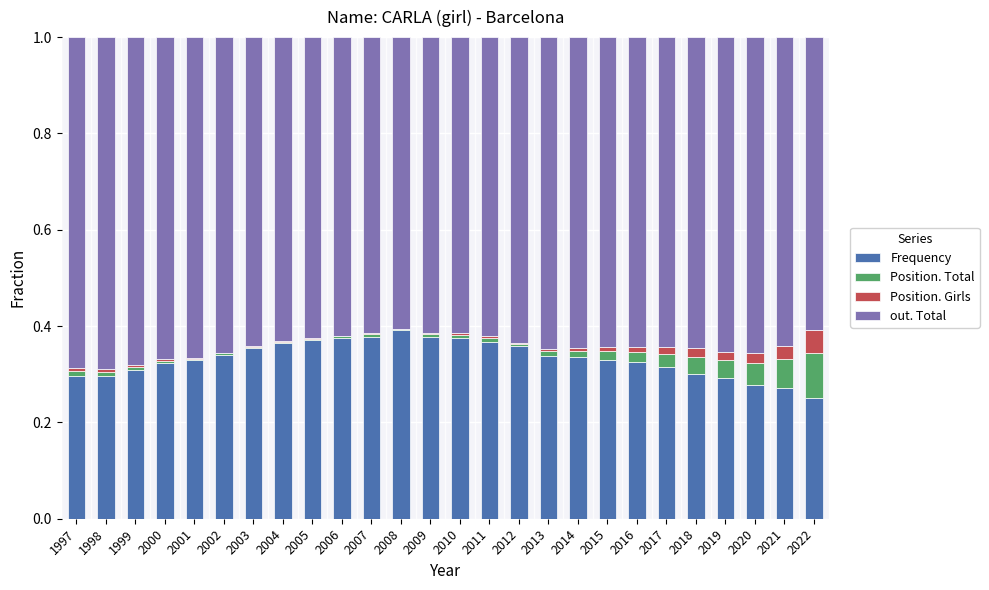

The Frequency series shows 0.6 at 2005. True or false?

False